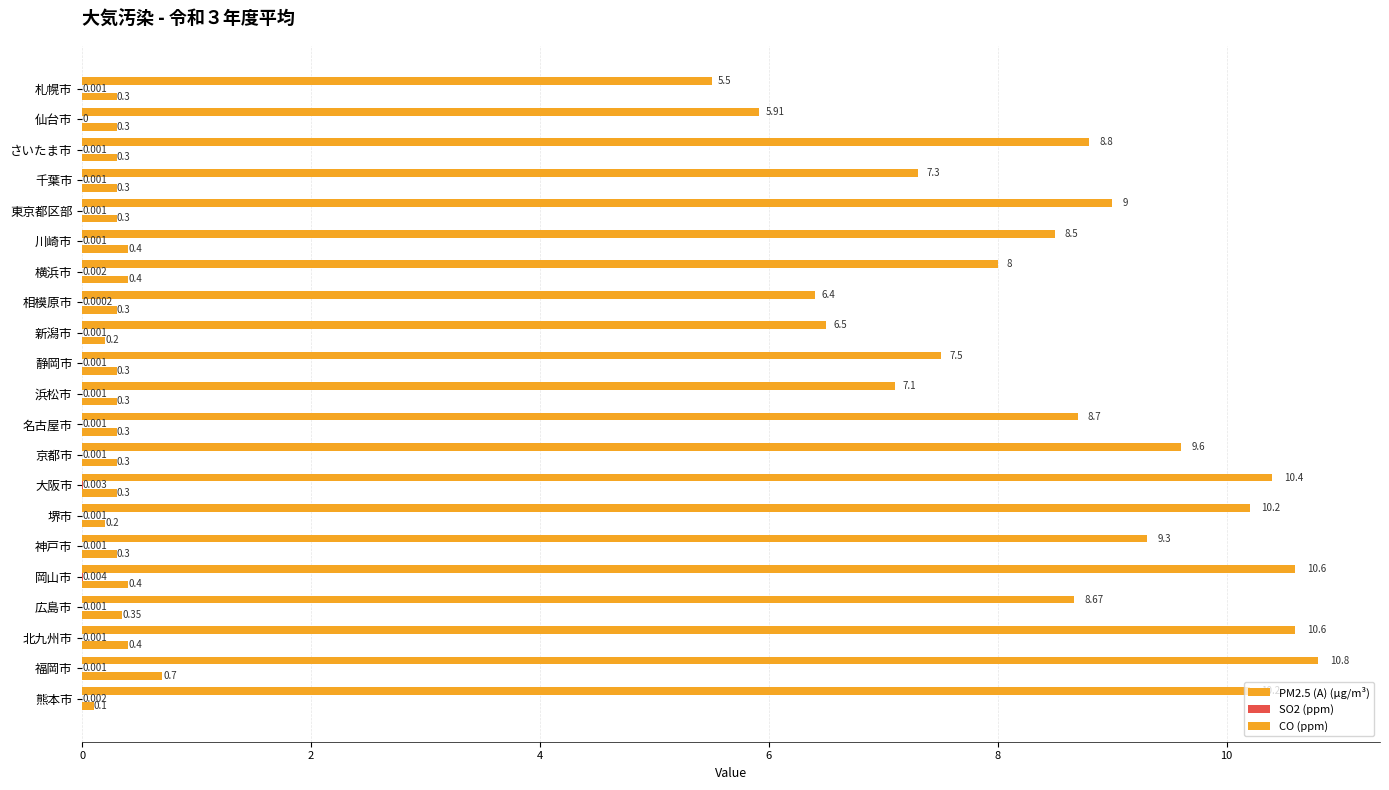

At how many categories does at least one series exceed 3?

21